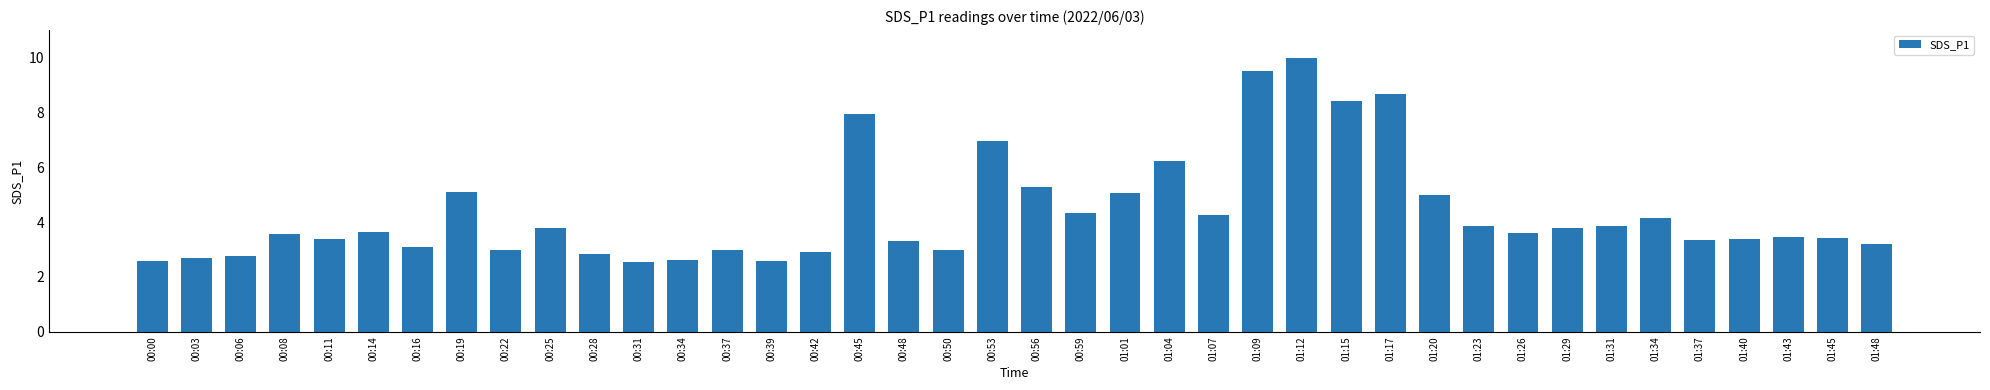

What is the ratio of the value at 01:34 to the value at 00:28?

1.5